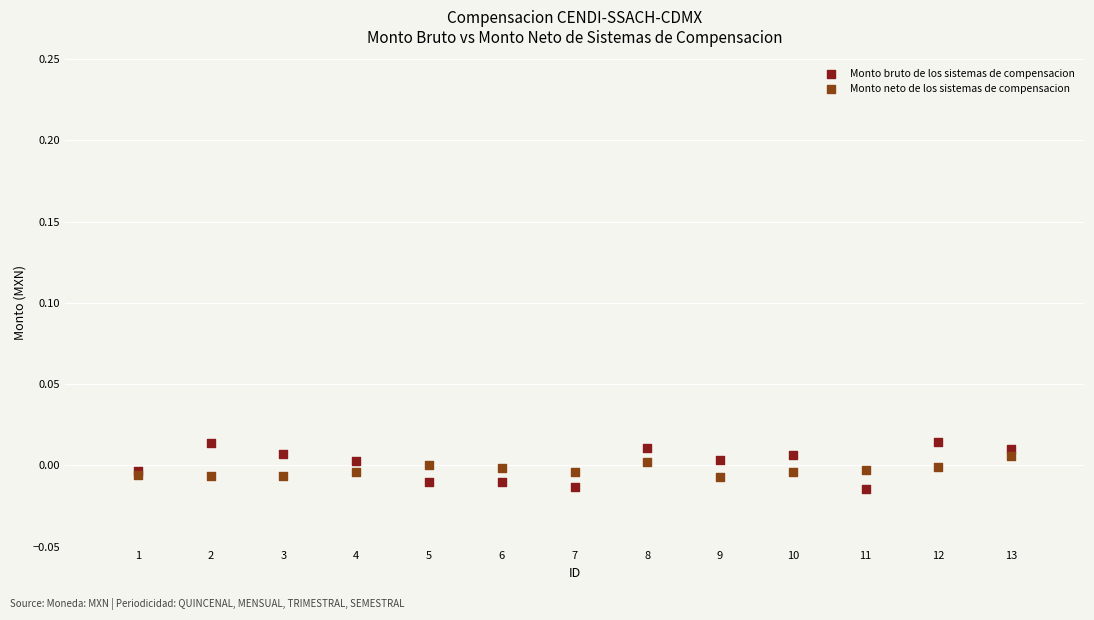

Which series reaches the minimum Y coordinate?

Monto bruto de los sistemas de compensacion